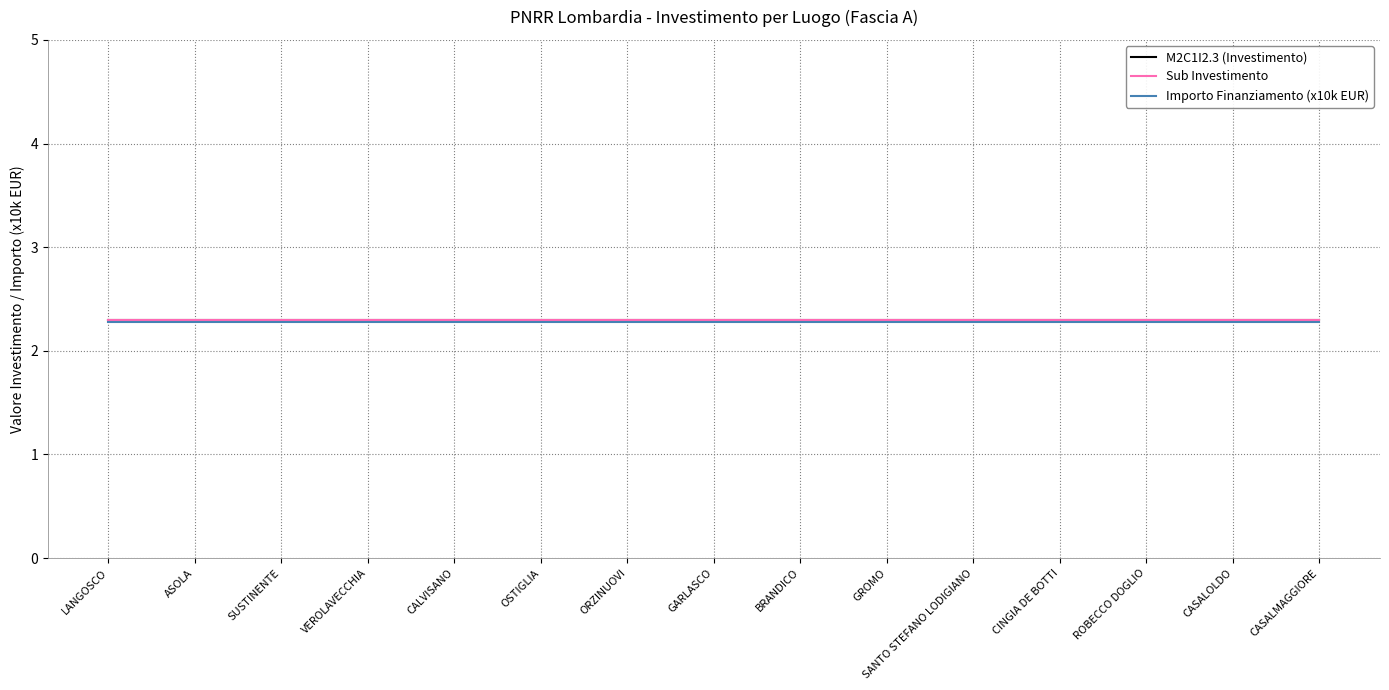

Does the chart display data point markers on the line(s)?

No